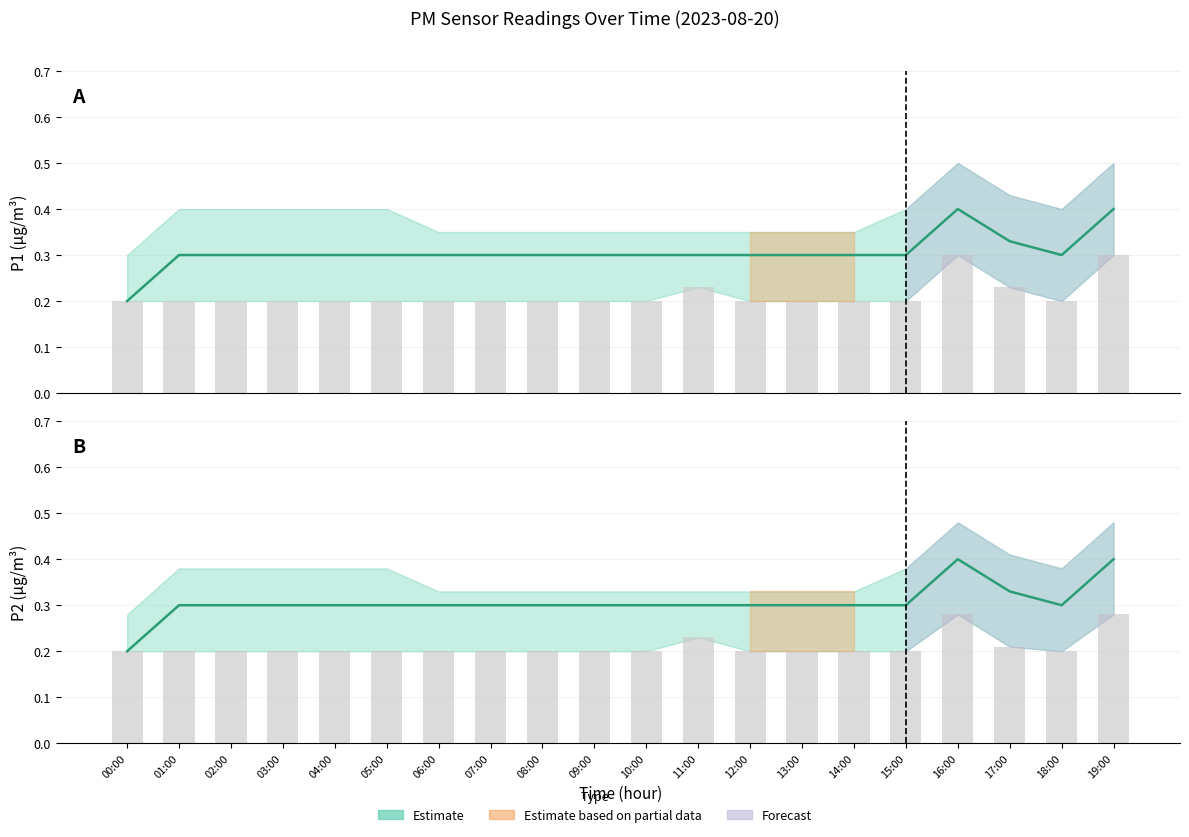

List the labels in order of P2 value, largest first.

16:00, 19:00, 17:00, 01:00, 02:00, 03:00, 04:00, 05:00, 06:00, 07:00, 08:00, 09:00, 10:00, 11:00, 12:00, 13:00, 14:00, 15:00, 18:00, 00:00